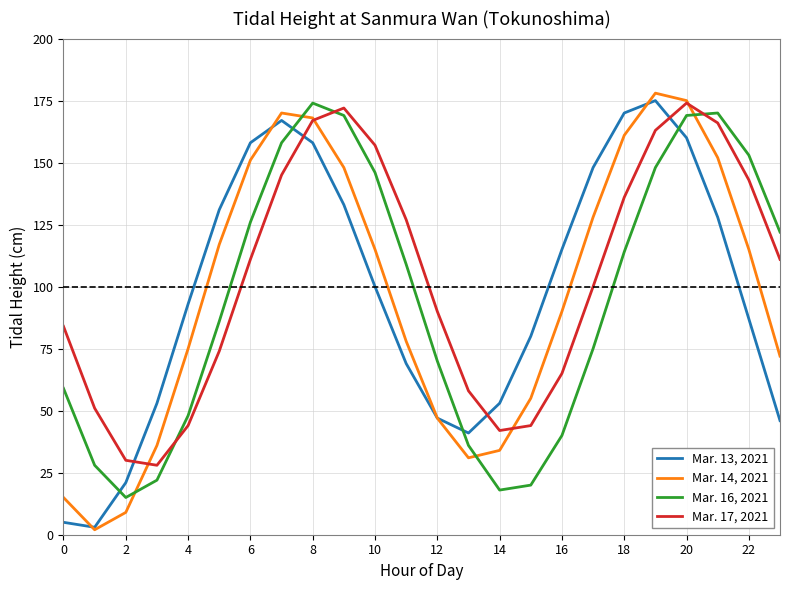

After their last crossing, which series has the higher values: Mar. 16, 2021 or Mar. 13, 2021?

Mar. 16, 2021